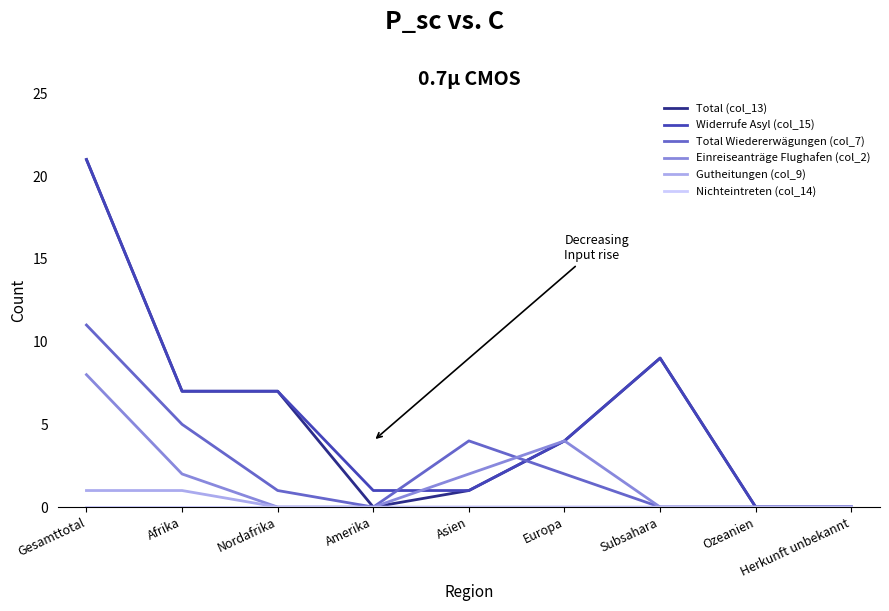

What is the maximum value shown in the chart?

21